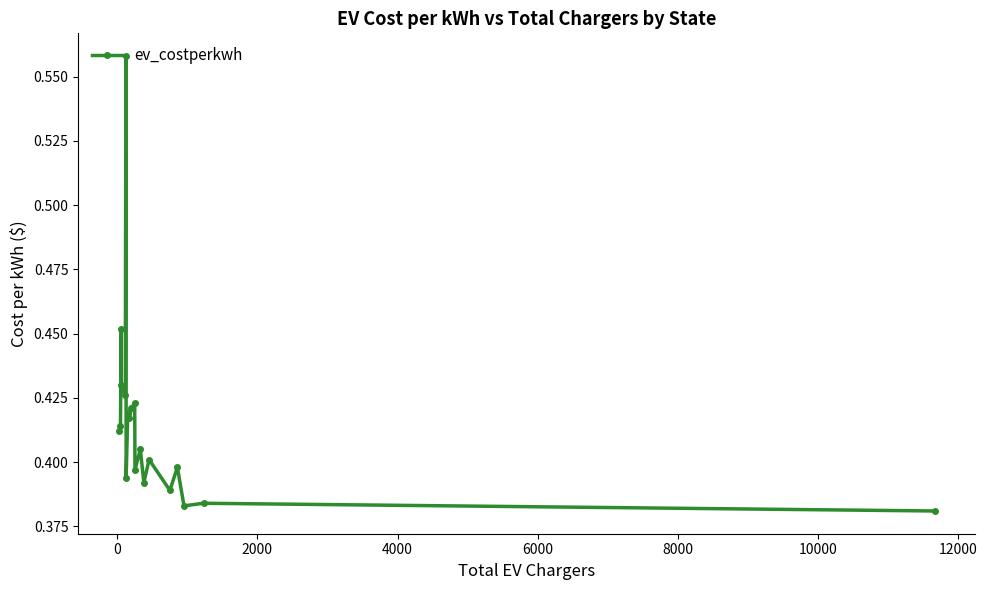

True or false: there are more than 2 points higher than both neighbors.

True